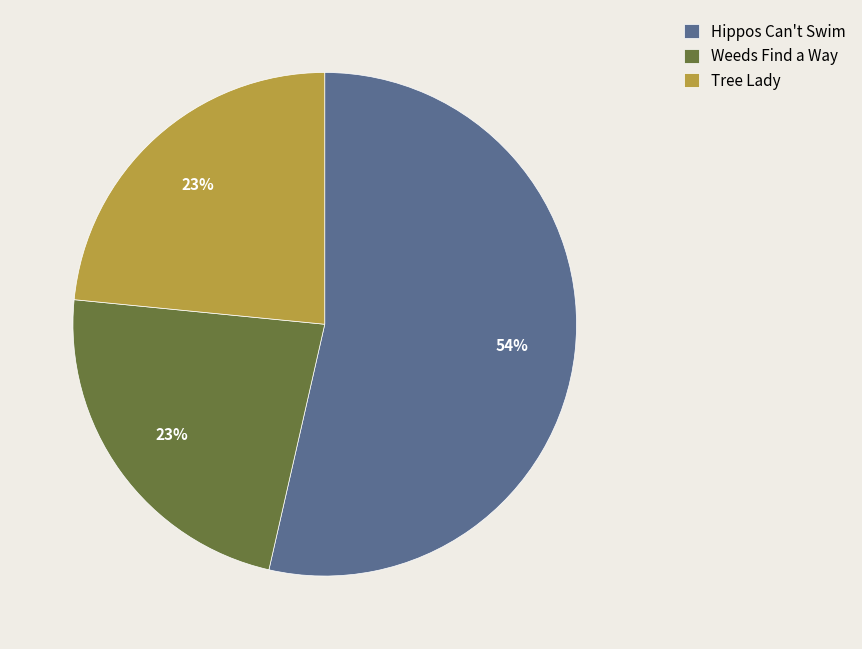

What is the largest slice in the pie chart?

Hippos Can't Swim